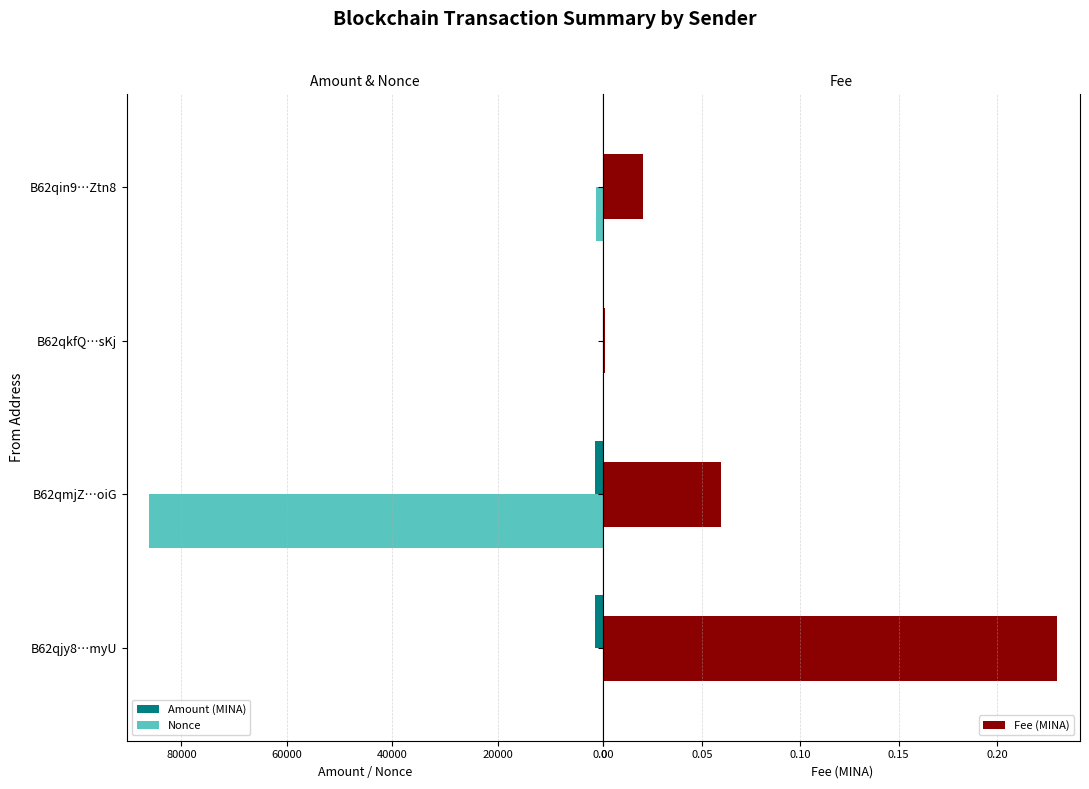

What is the sum of all Amount (MINA) values?

3200.1